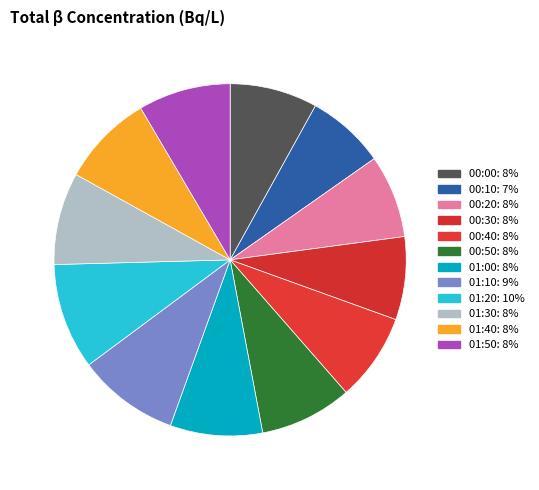

Is it true that 01:50 is 18% of the pie?

False